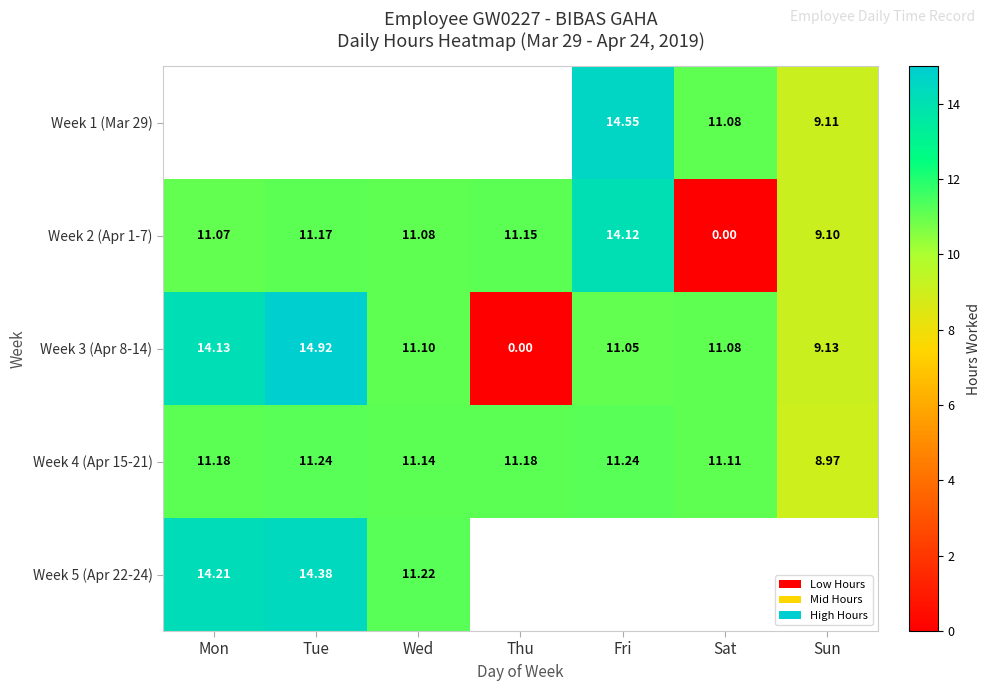

Rank the categories by Week 2 (Apr 1-7) value from lowest to highest.

Sat, Sun, Mon, Wed, Thu, Tue, Fri